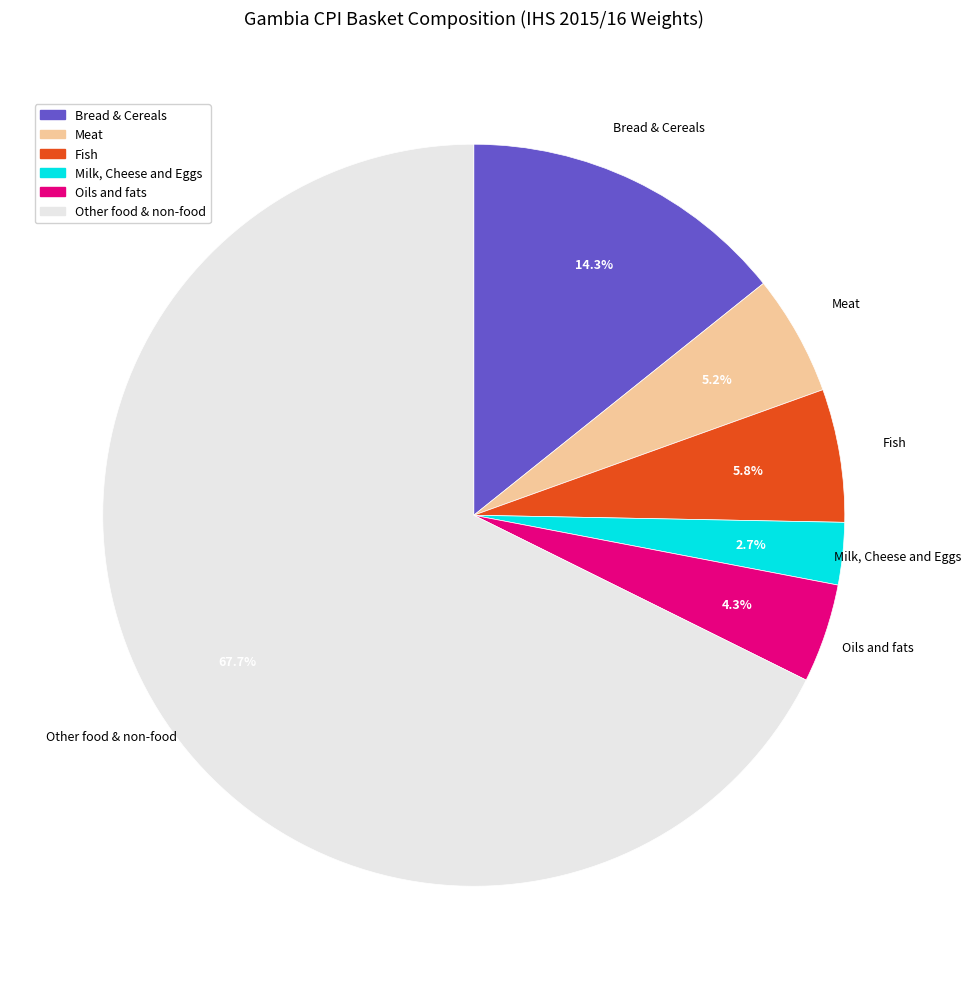

Count the number of slices in the pie.

6